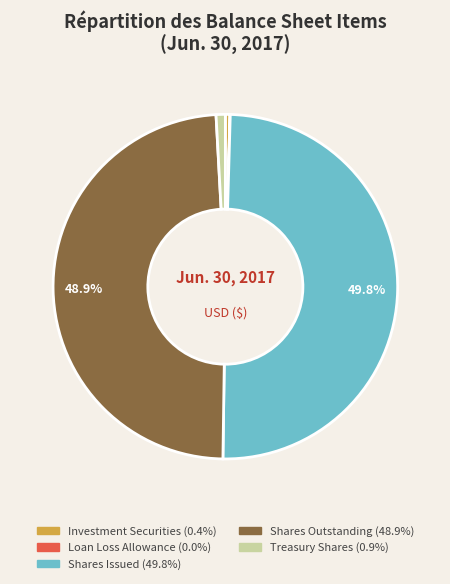

Count the number of slices in the pie.

5